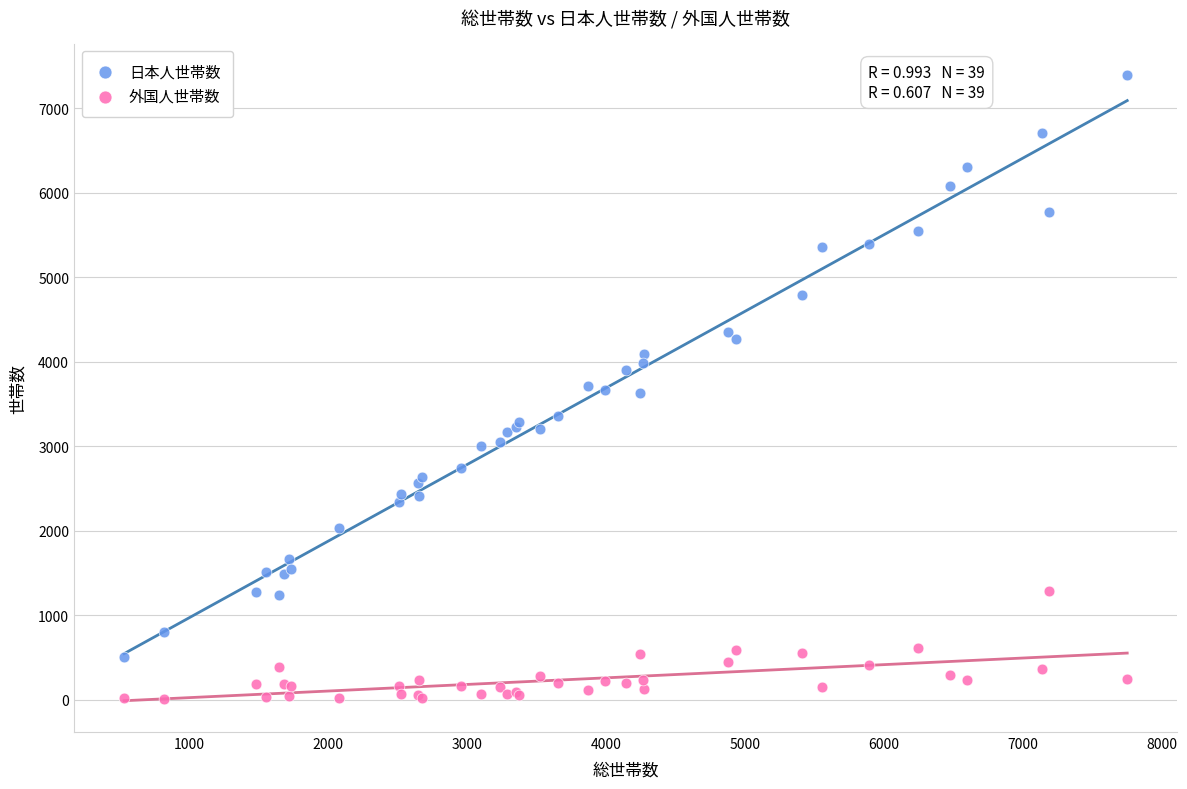

Which series reaches the minimum Y coordinate?

外国人世帯数